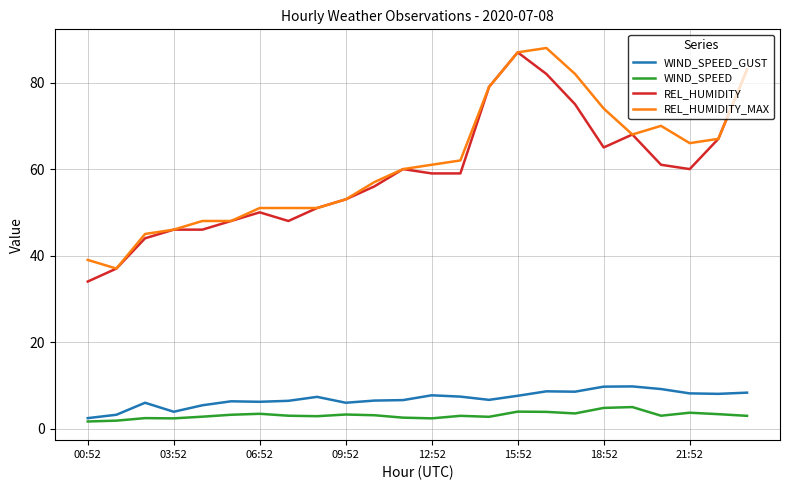

What is the difference between the maximum and second lowest values in the WIND_SPEED_GUST series?

6.6